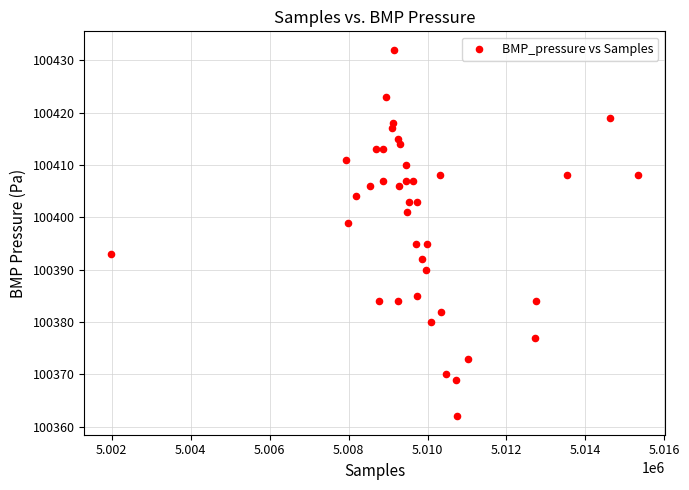

What is the range of X values (max minus min)?

13368